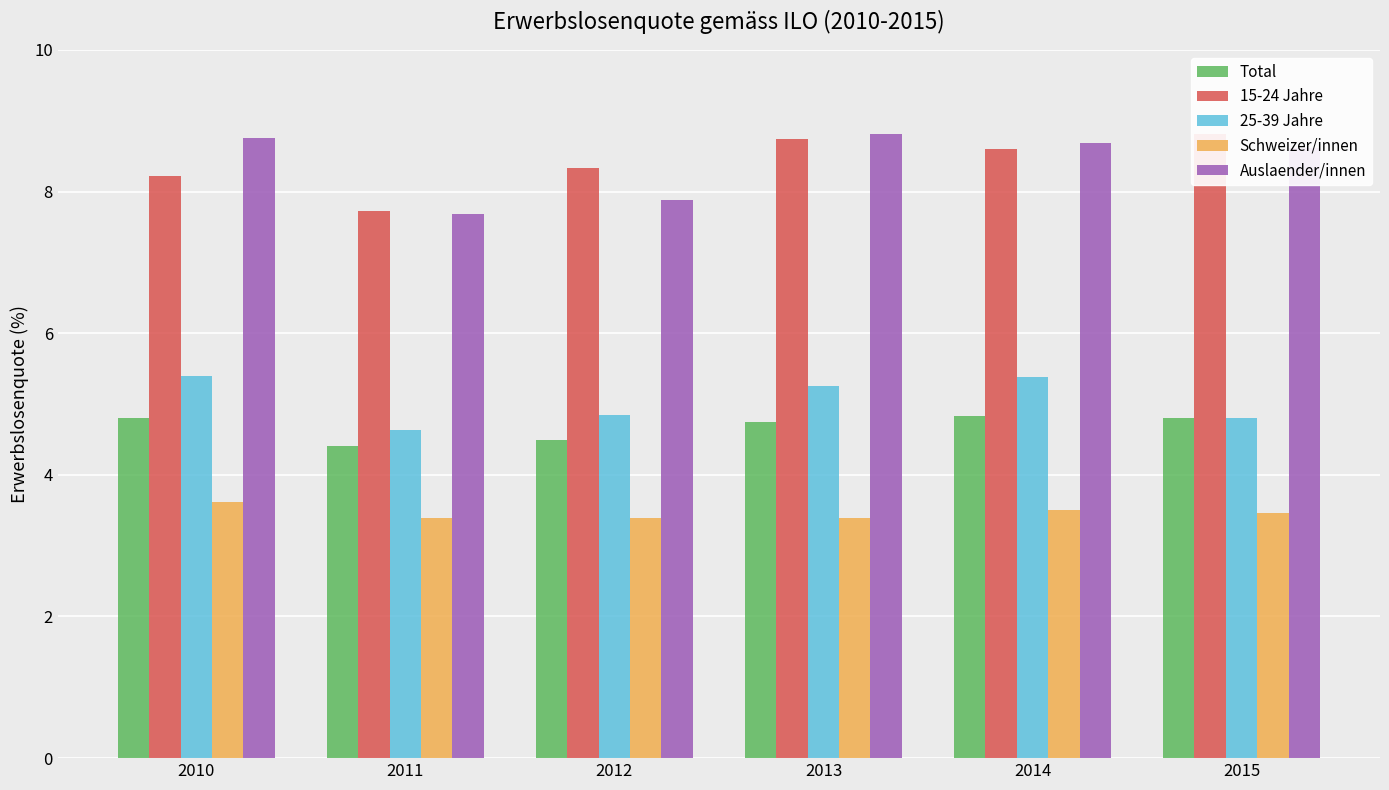

What are all the series names shown in the legend?

Total, 15-24 Jahre, 25-39 Jahre, Schweizer/innen, Auslaender/innen